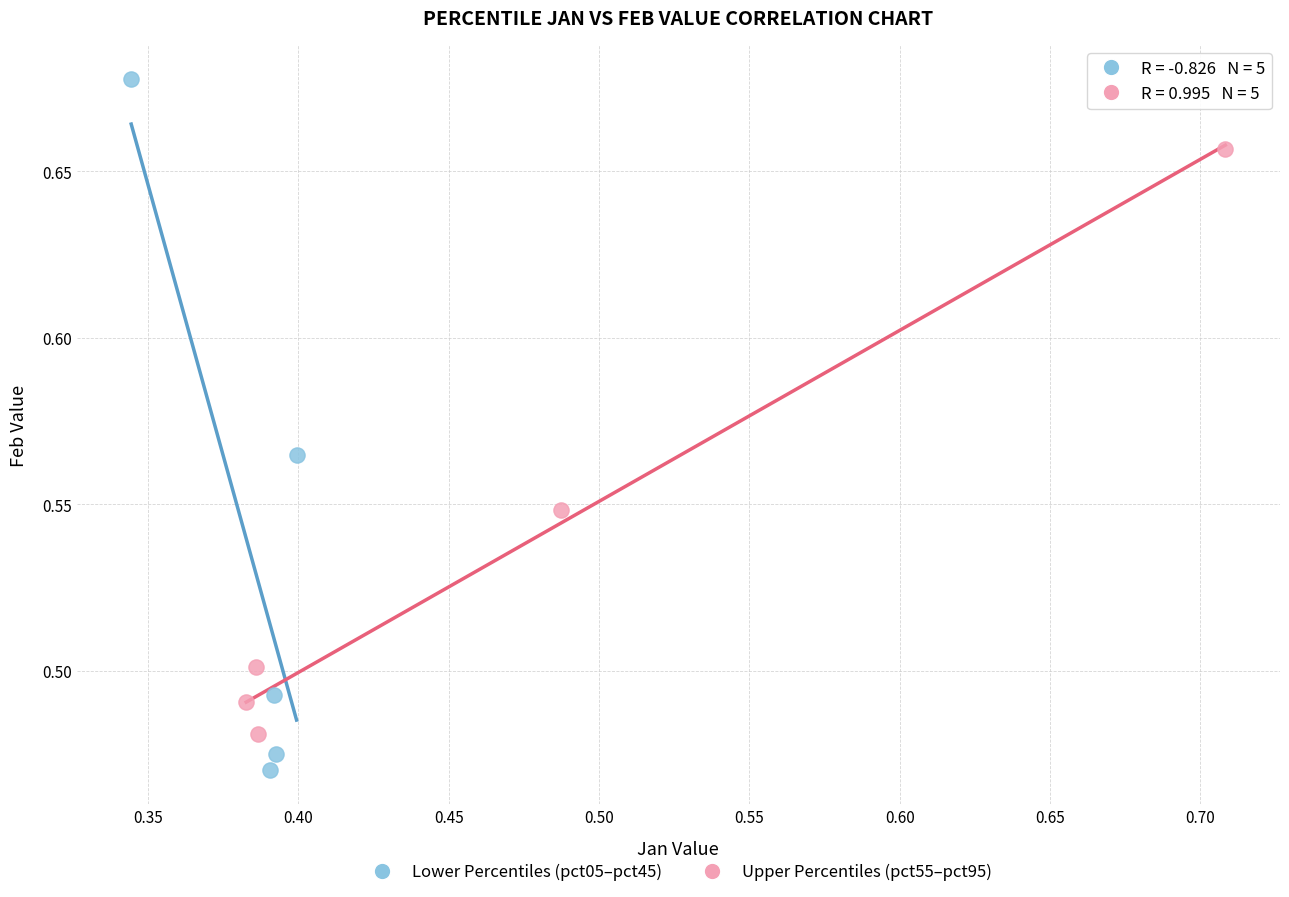

Which series reaches the maximum Y coordinate?

Lower Percentiles (pct05–pct45)